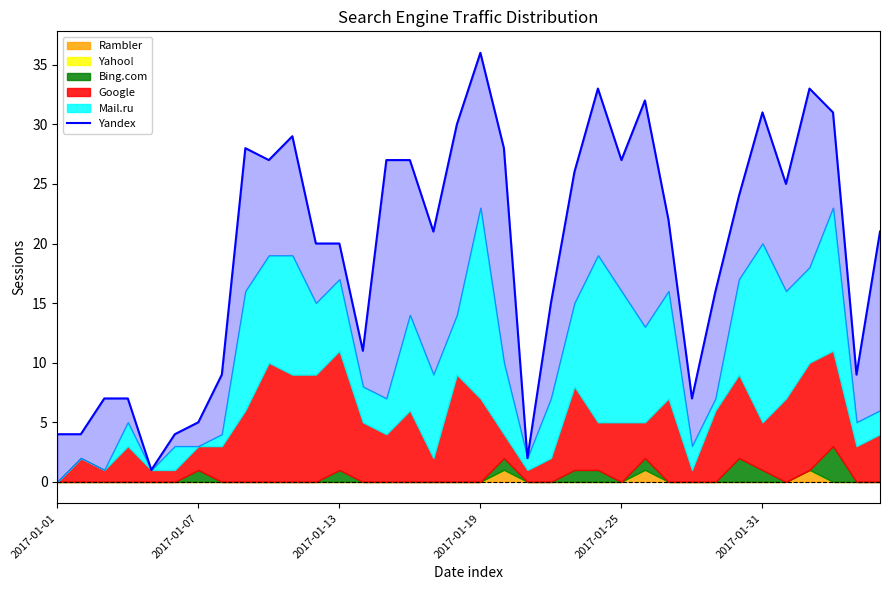

What is the sum of all values?

699